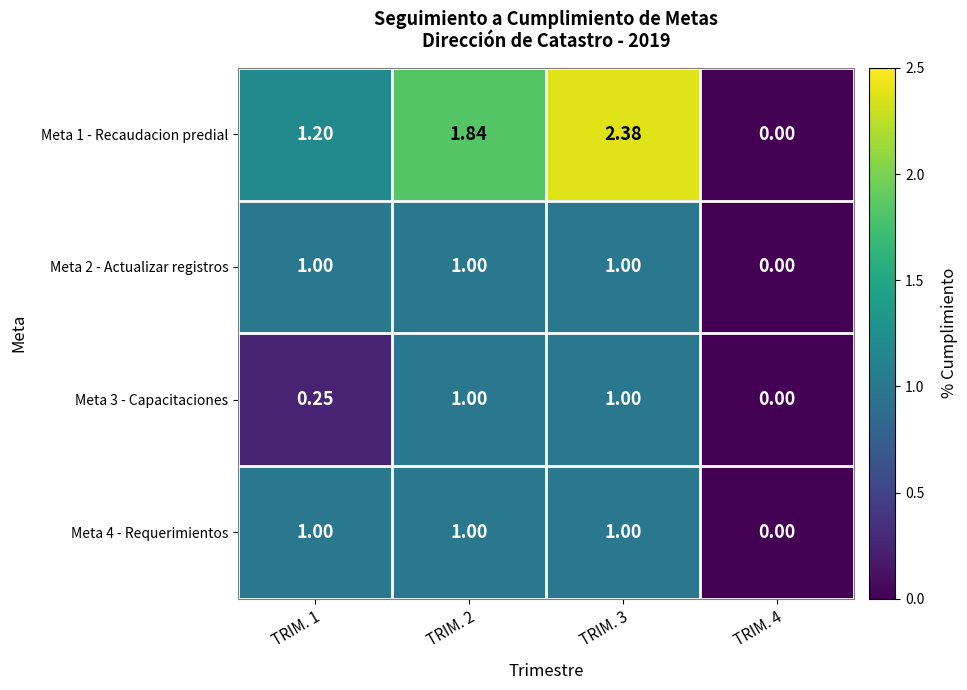

Is the value of Meta 4 - Requerimientos at TRIM. 2 greater than the value of Meta 1 - Recaudacion predial at TRIM. 4?

Yes